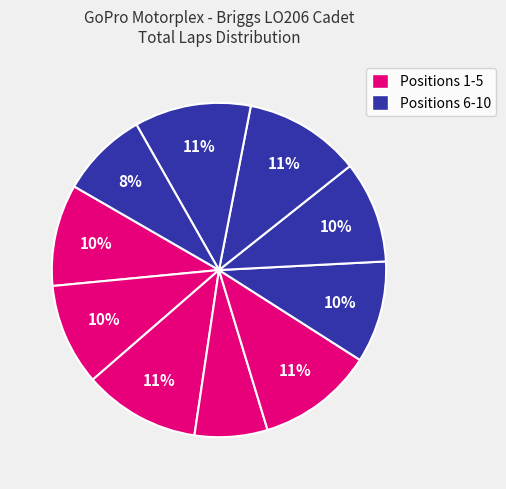

Count the number of slices in the pie.

10